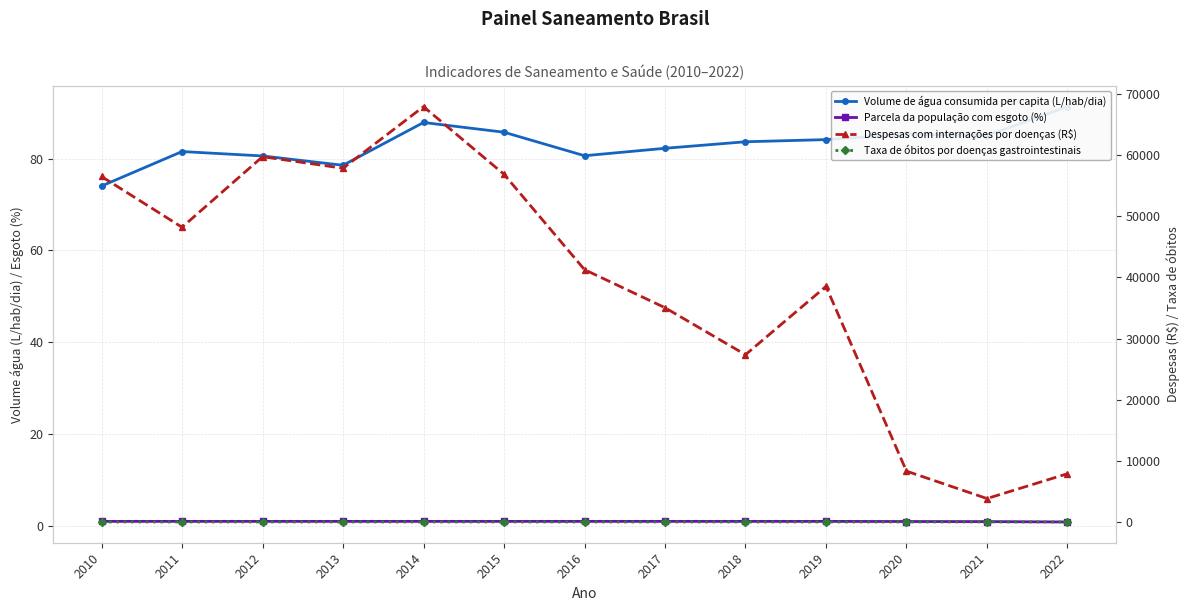

What is the total value across all series at 2011?

48281.6